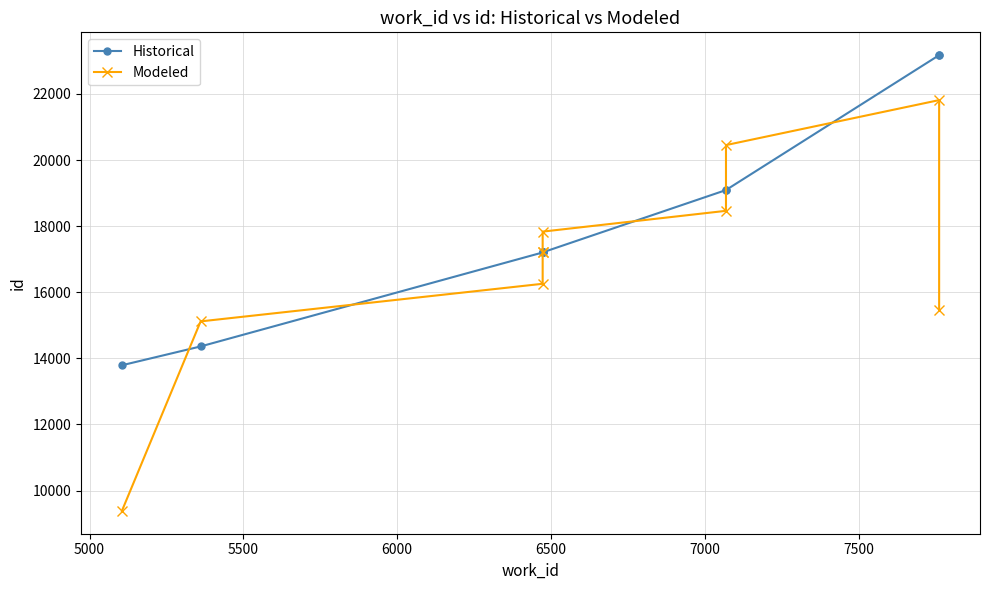

Is the value of Historical at 9 greater than the value of Modeled at 8?

Yes